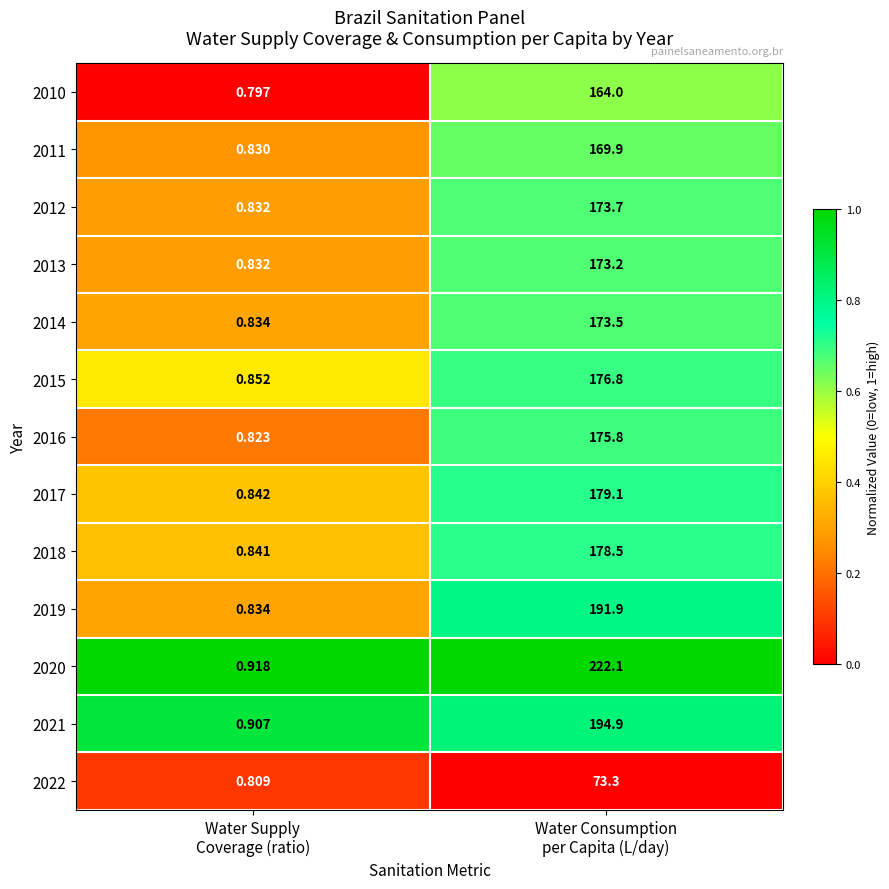

How many data points in 2016 are above 175?

1